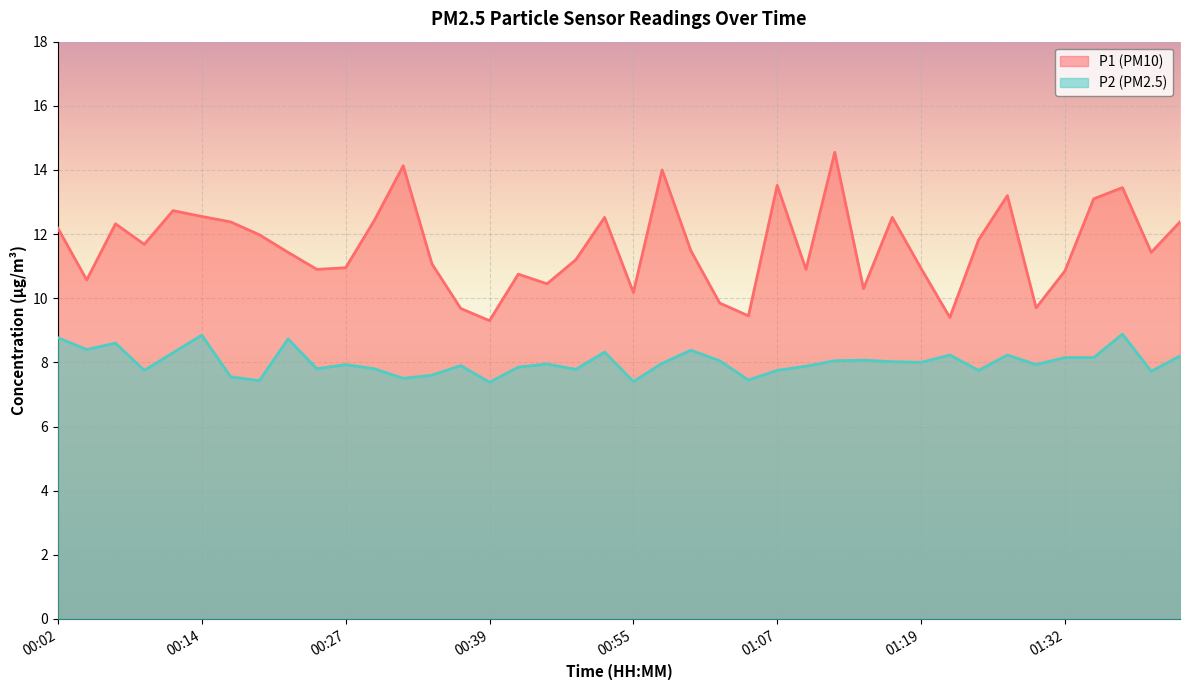

At which category is the sum across all series the highest?

01:12